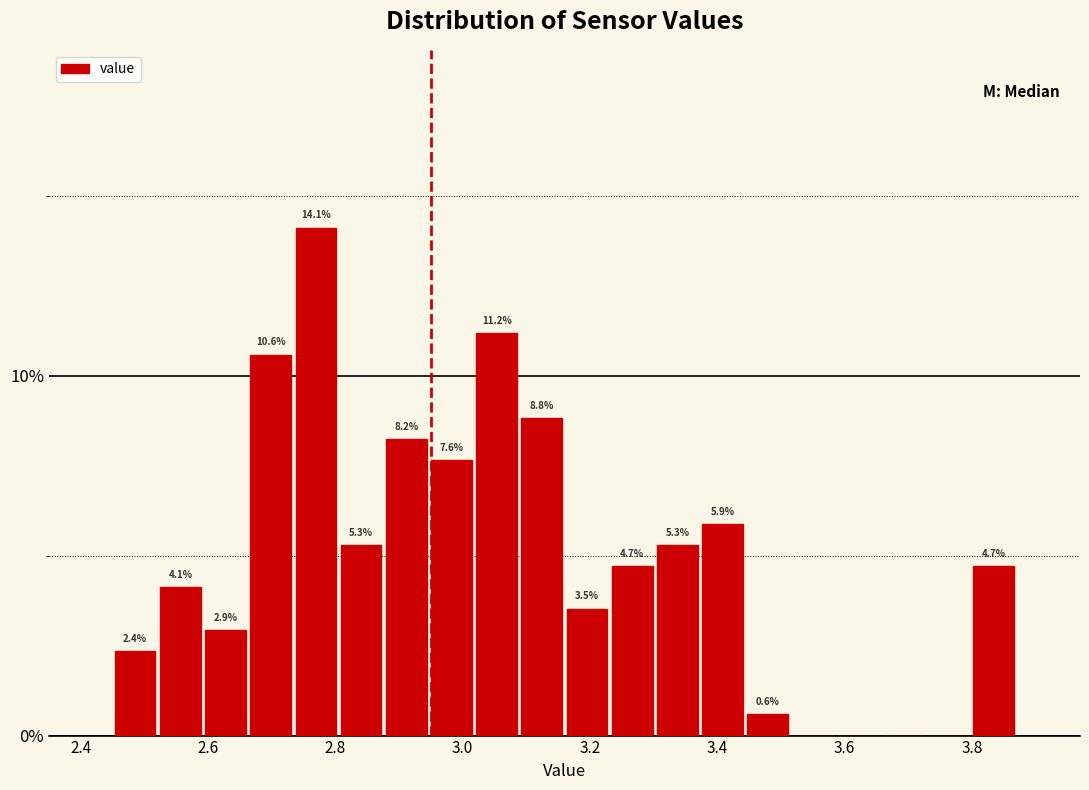

Read against the x-axis, roughly where is the centre of the tallest bar?

2.76